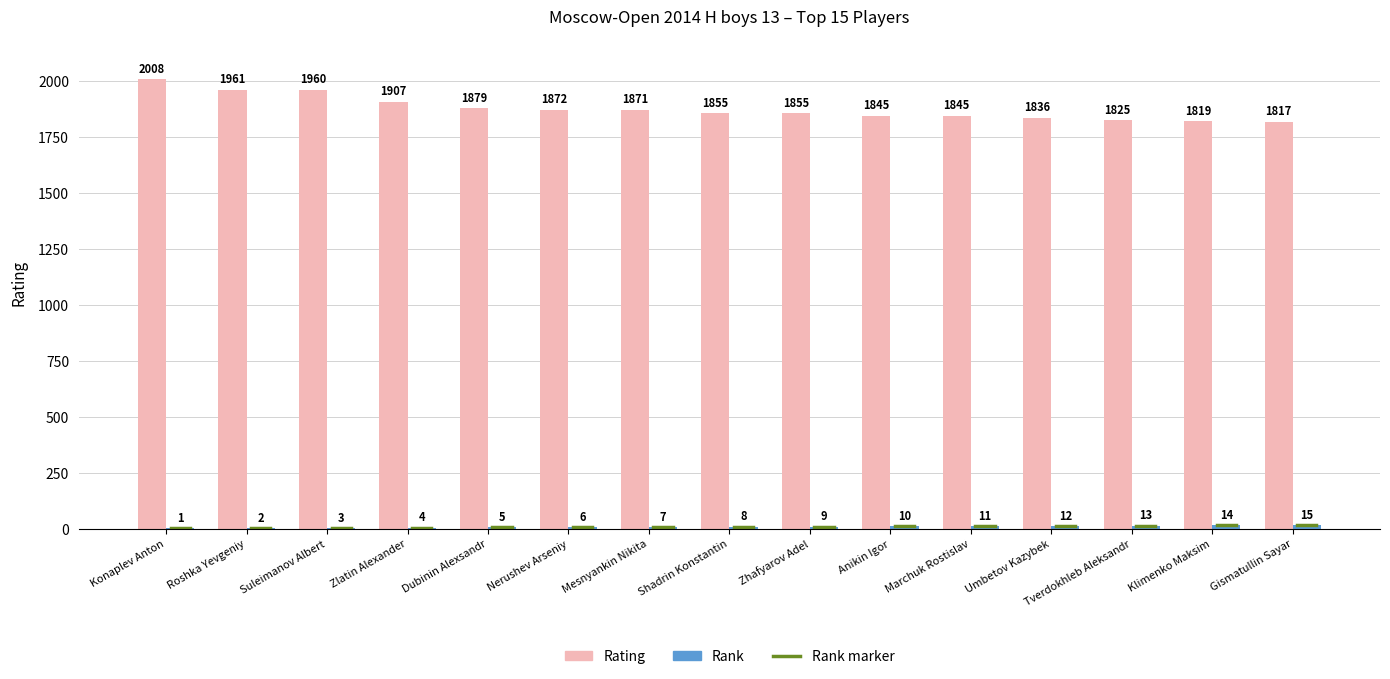

True or false: Rating has a value of 1879 at Dubinin Alexsandr.

True